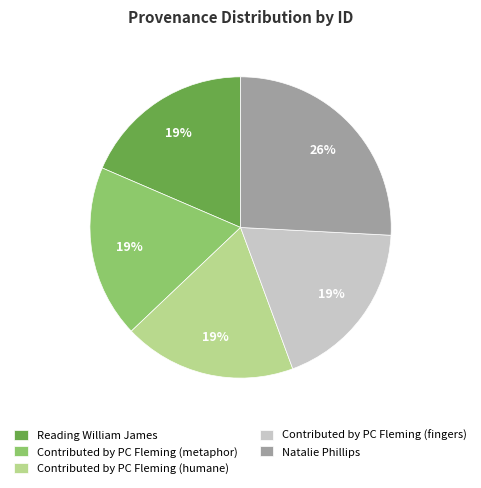

To the nearest percent, what portion does Reading William James represent?

19%